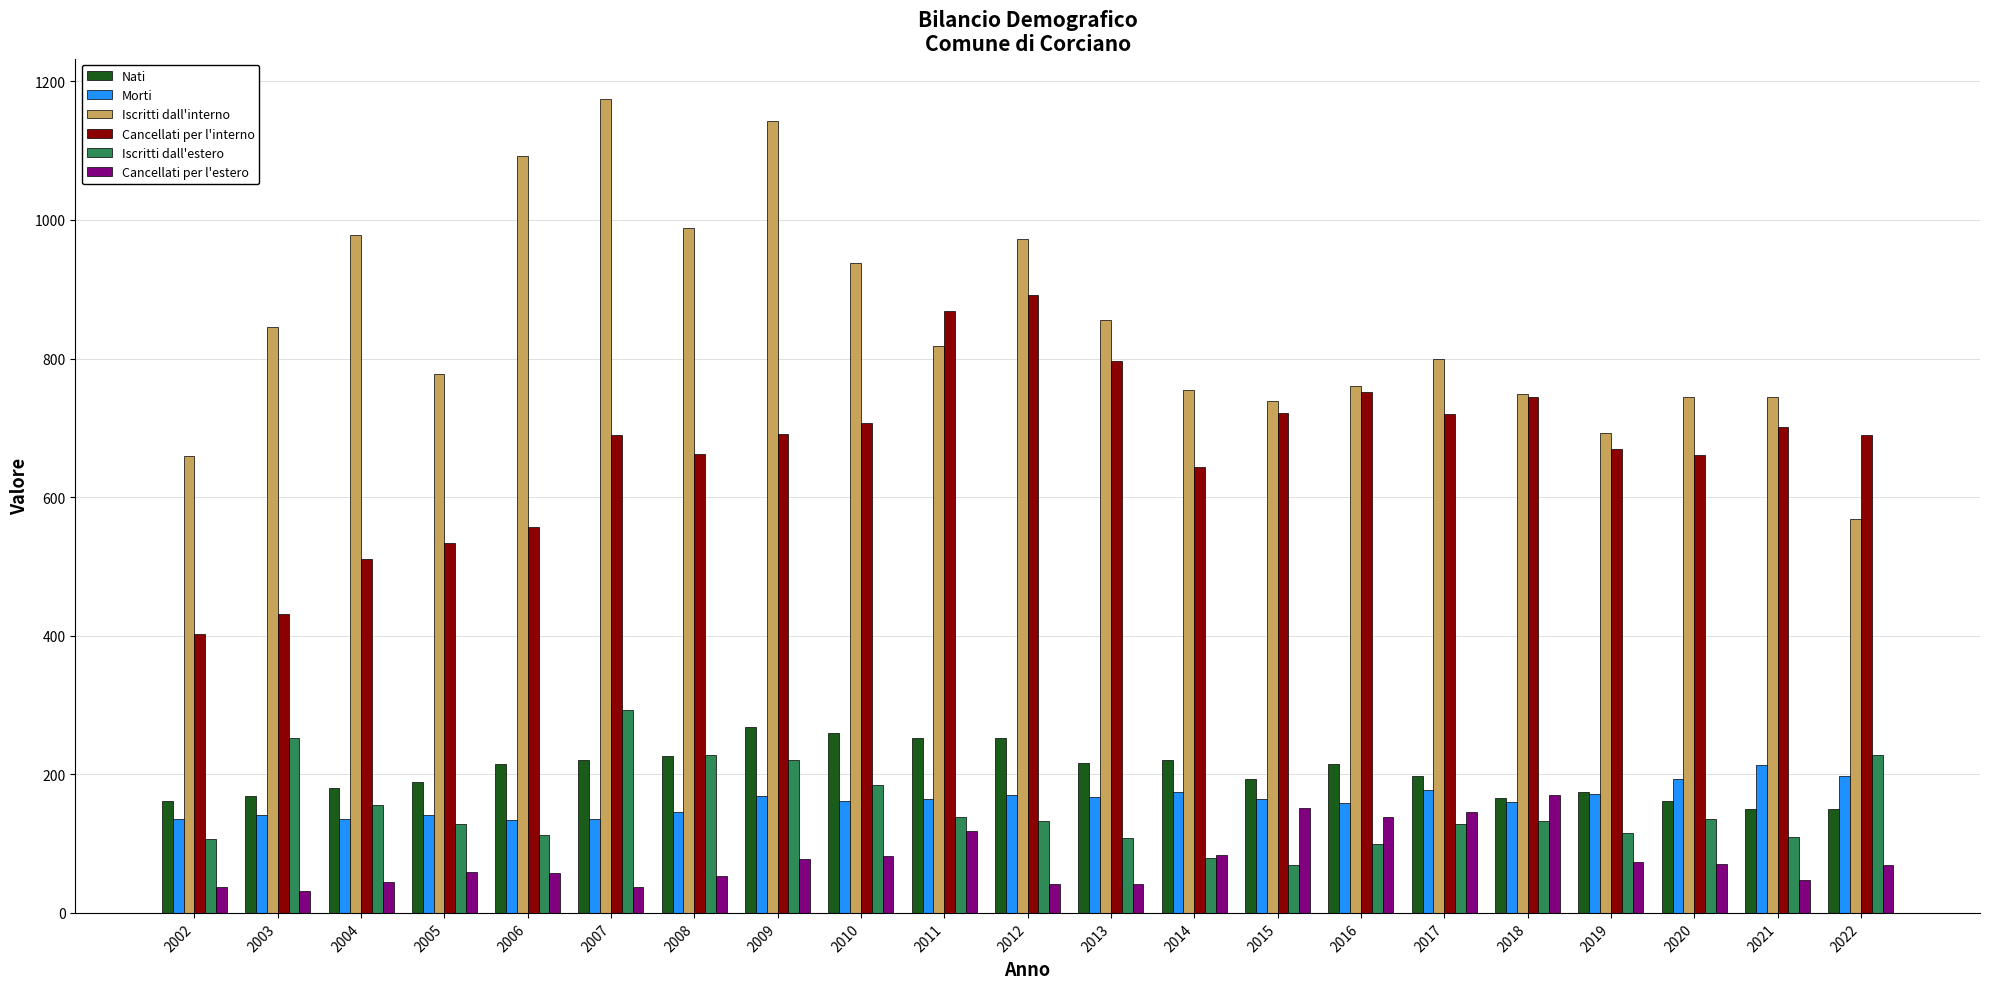

Between 2002 and 2003, which series saw the biggest shift?

Iscritti dall'interno